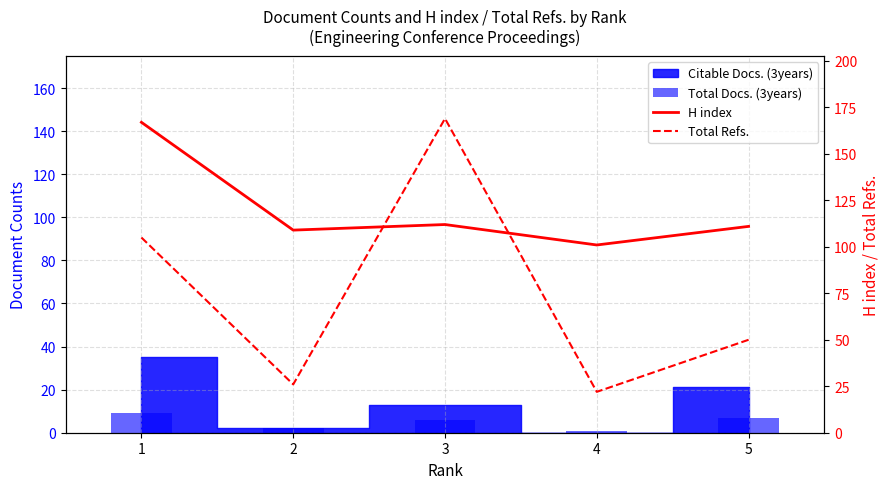

What is the value of the Total Docs. (3years) bar at the 4th from the left?

1